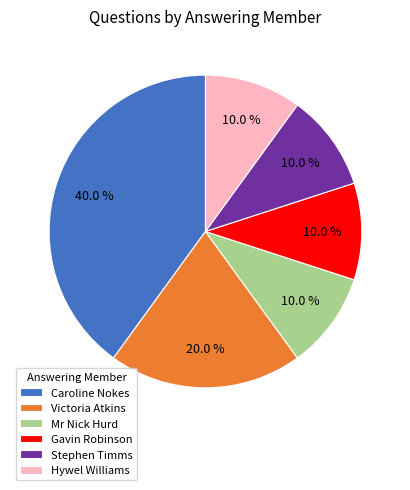

Combined, what portion of the pie is Hywel Williams and Gavin Robinson?

20.0%